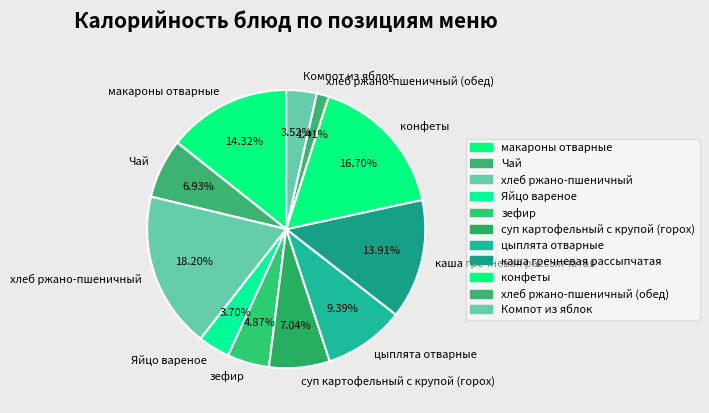

To the nearest percent, what is the average slice percentage?

9%